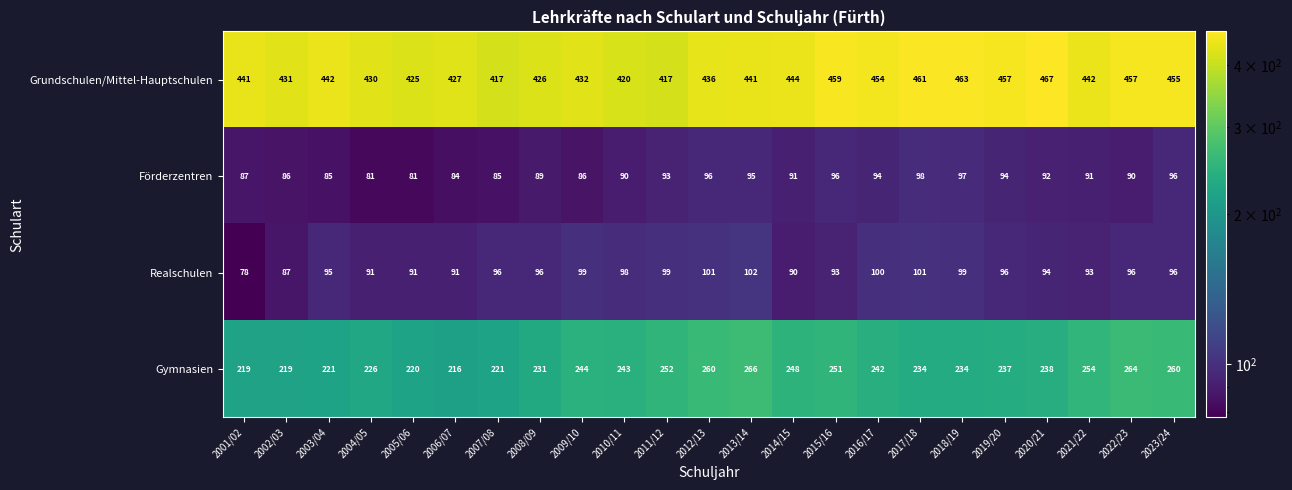

True or false: Gymnasien has a value of 216 at 2006/07.

True